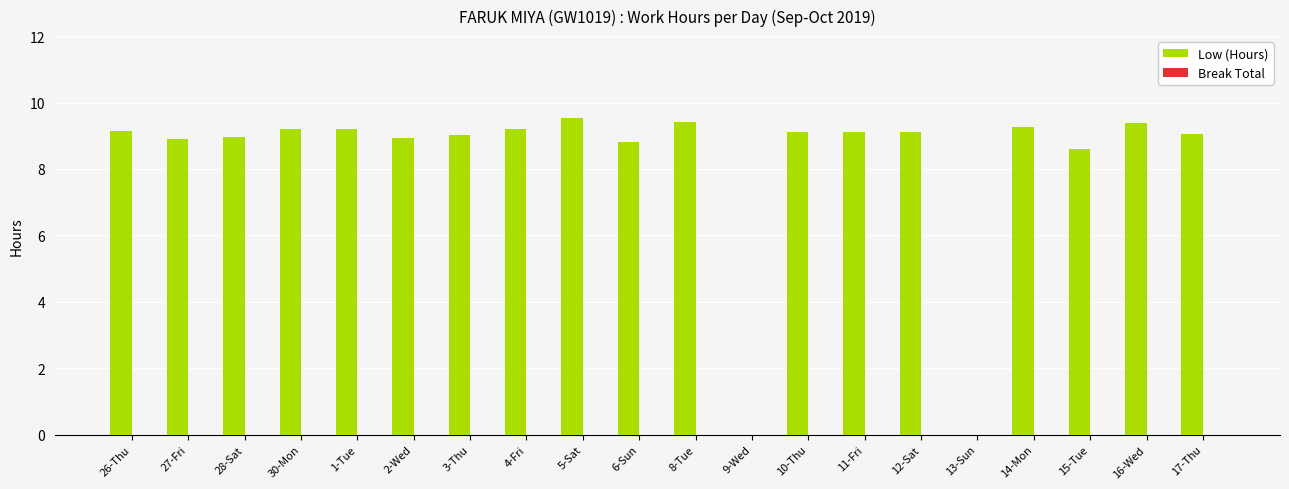

What is the change in value from 12-Sat to 15-Tue?

-0.5